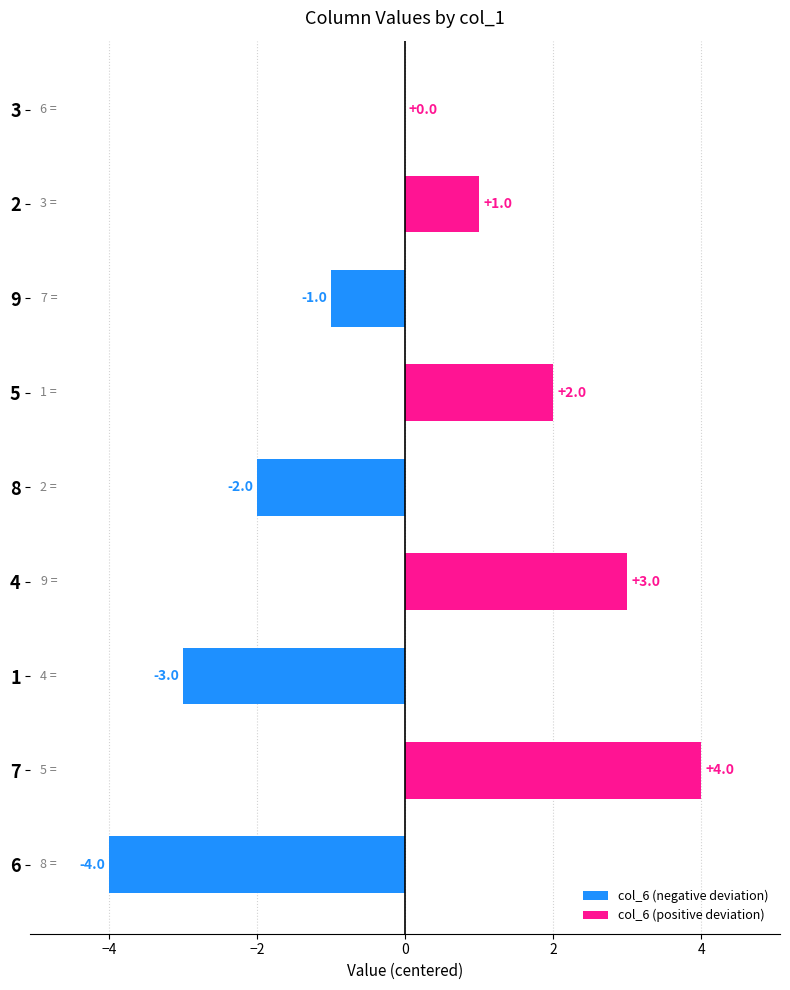

Which category has the highest value across all series?

7